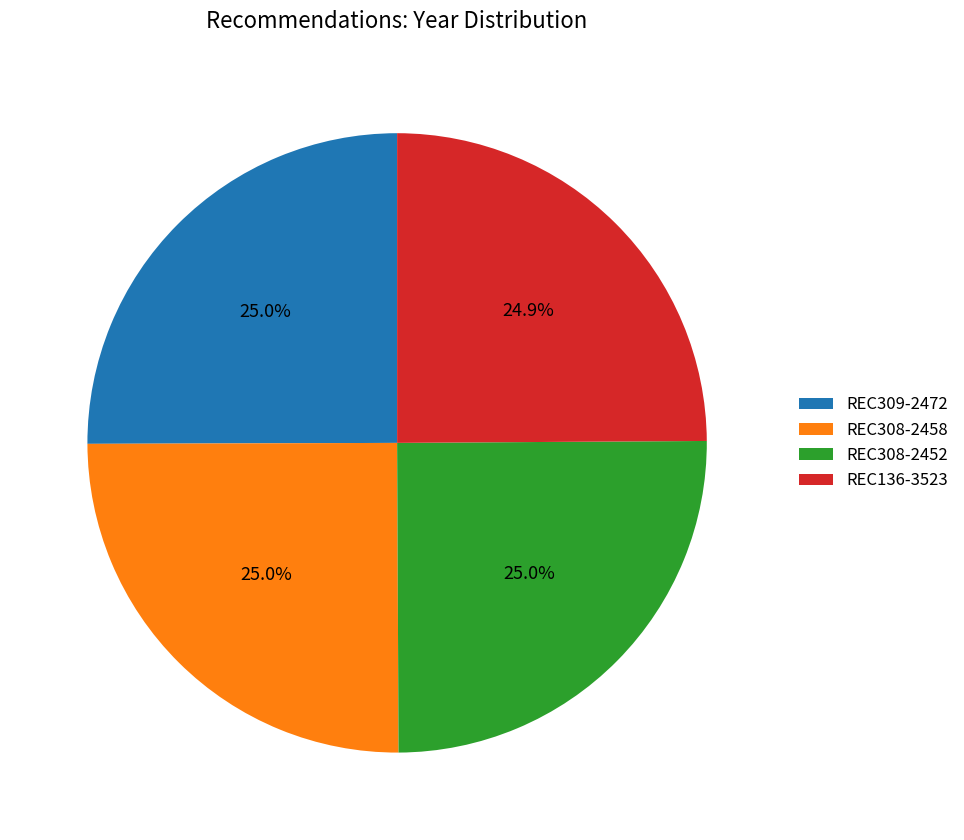

What is the ratio of the value at REC136-3523 to the value at REC308-2452?

1.0